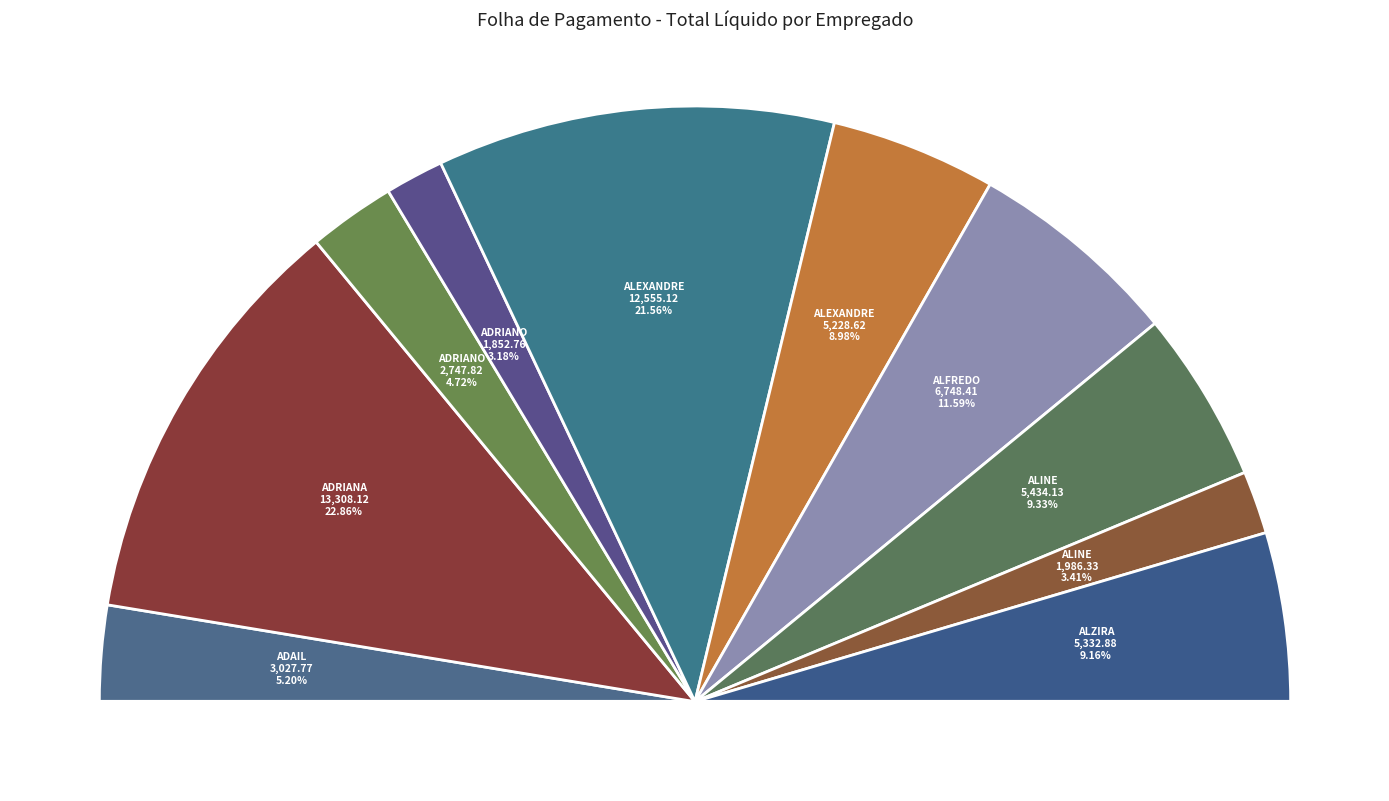

Is it true that Adriano Araujo is 1% of the pie?

False